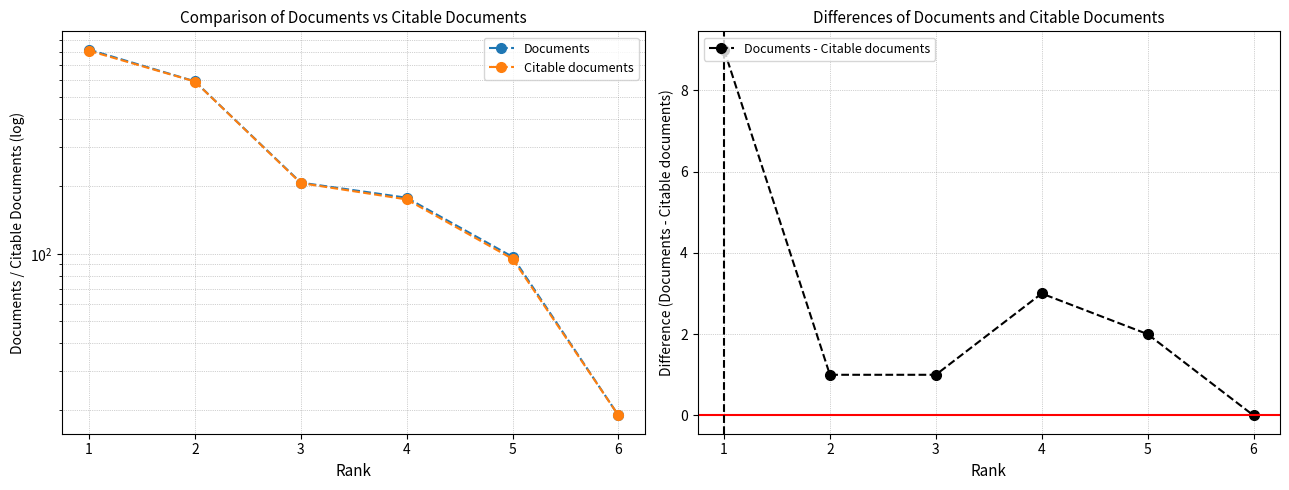

Does the chart display data point markers on the line(s)?

Yes